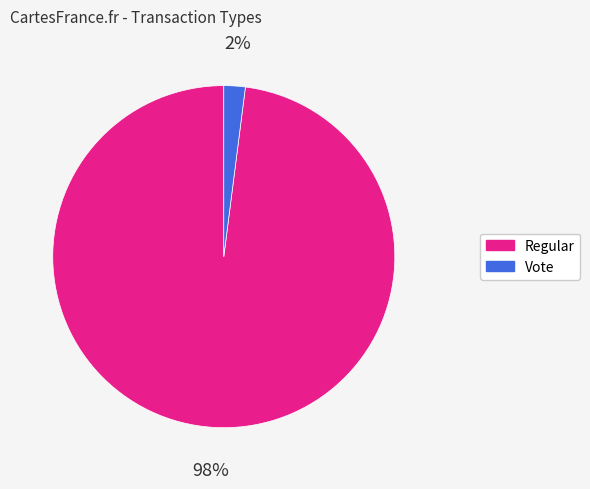

To the nearest percent, what is the difference between the Regular and Vote slice percentages?

96%